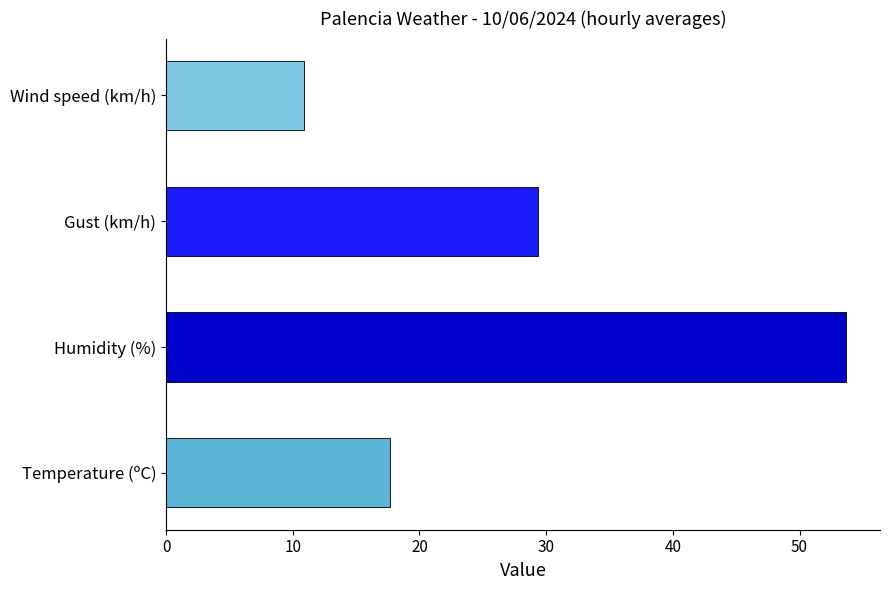

What is the change in value from Temperature (ºC) to Humidity (%)?

+36.0